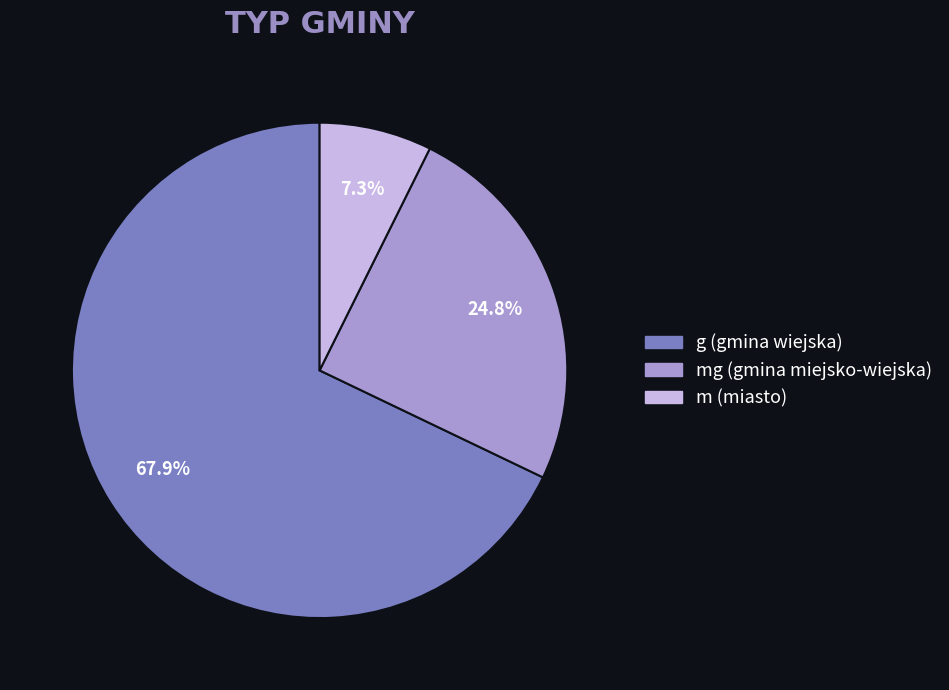

Is there any slice that represents more than half of the pie?

Yes